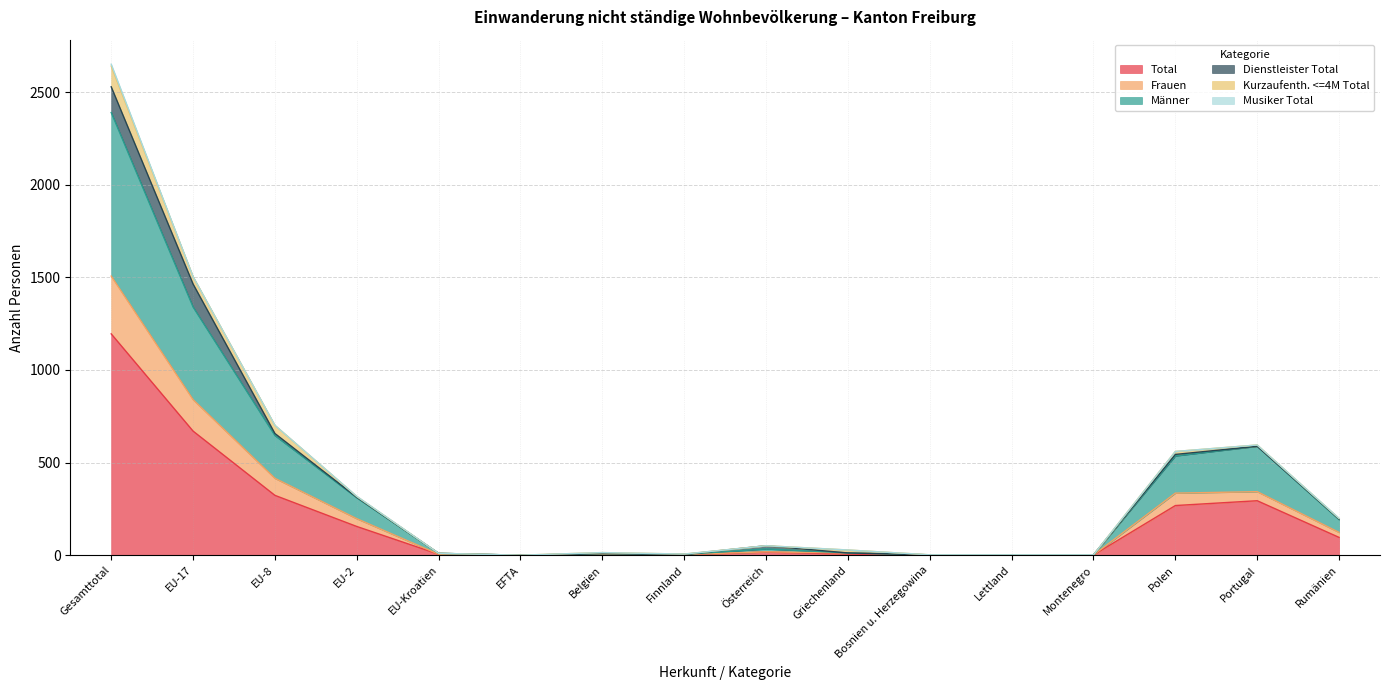

At how many categories does at least one series exceed 535?

5